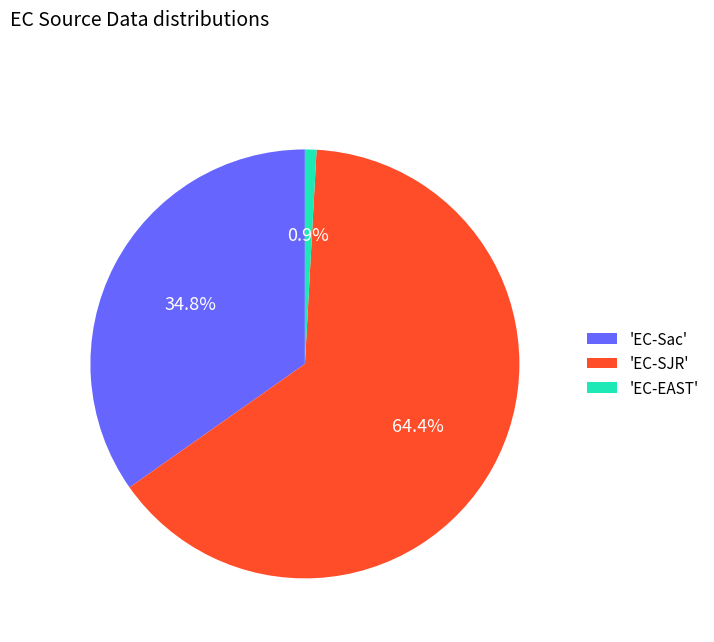

Is there a majority slice in this chart?

Yes